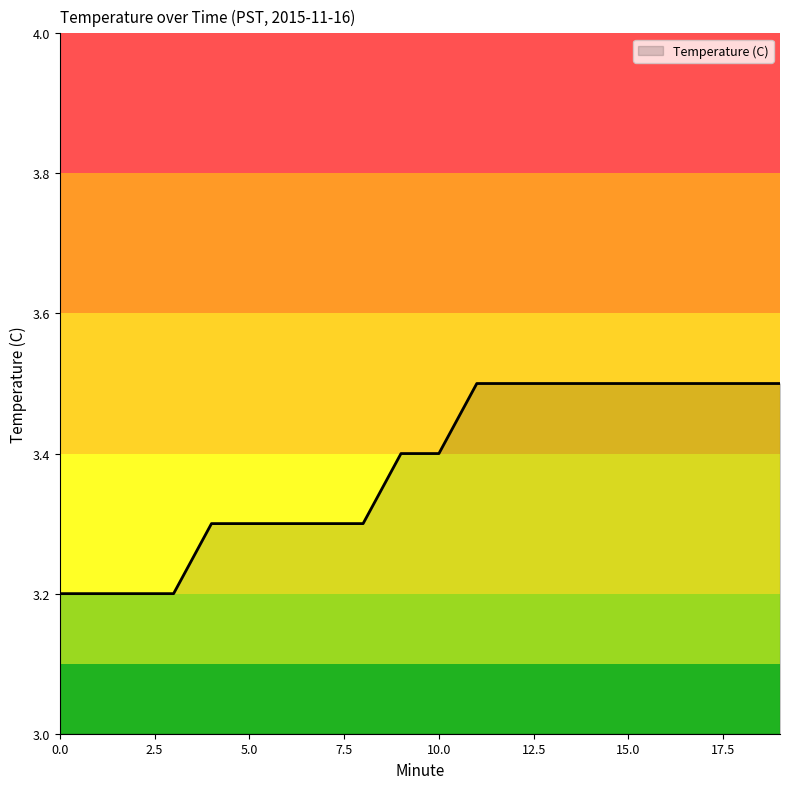

How many lines are shown in the chart?

1